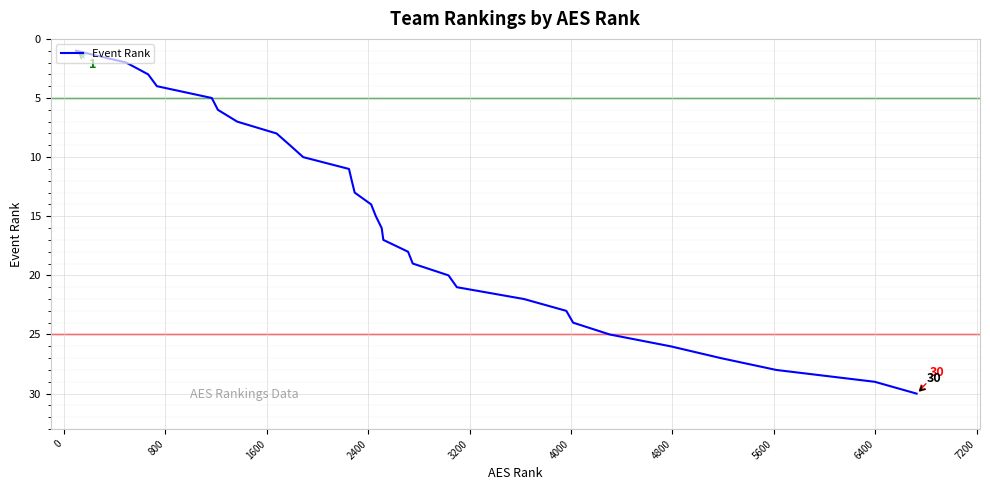

Reading left to right, what are all the values shown in this chart?

1	2	3	4	5	6	7	8	9	10	11	12	13	14	15	16	17	18	19	20	21	22	23	24	25	26	27	28	29	30